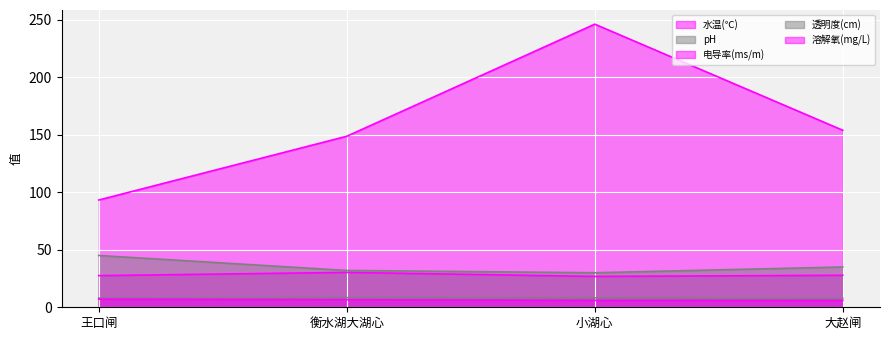

Where is the first local minimum for 透明度(cm)?

小湖心